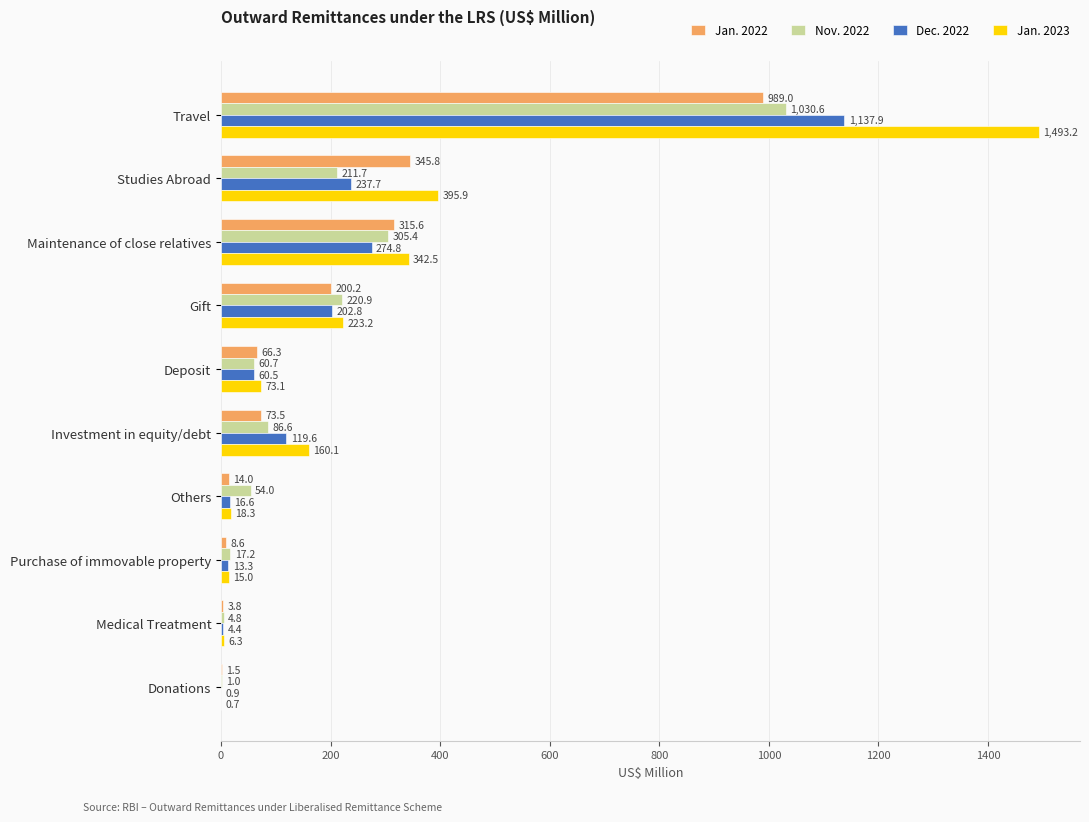

True or false: Jan. 2022 has a value of 345.8 at Studies Abroad.

True